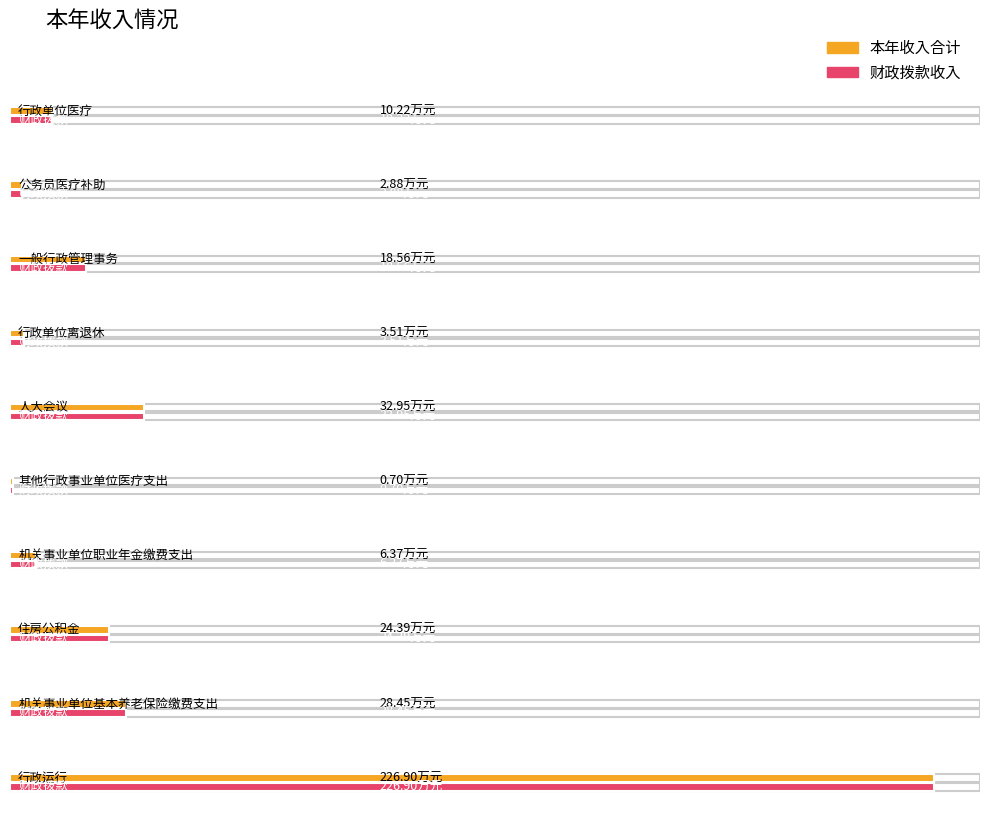

What is the minimum value shown in the chart?

0.7